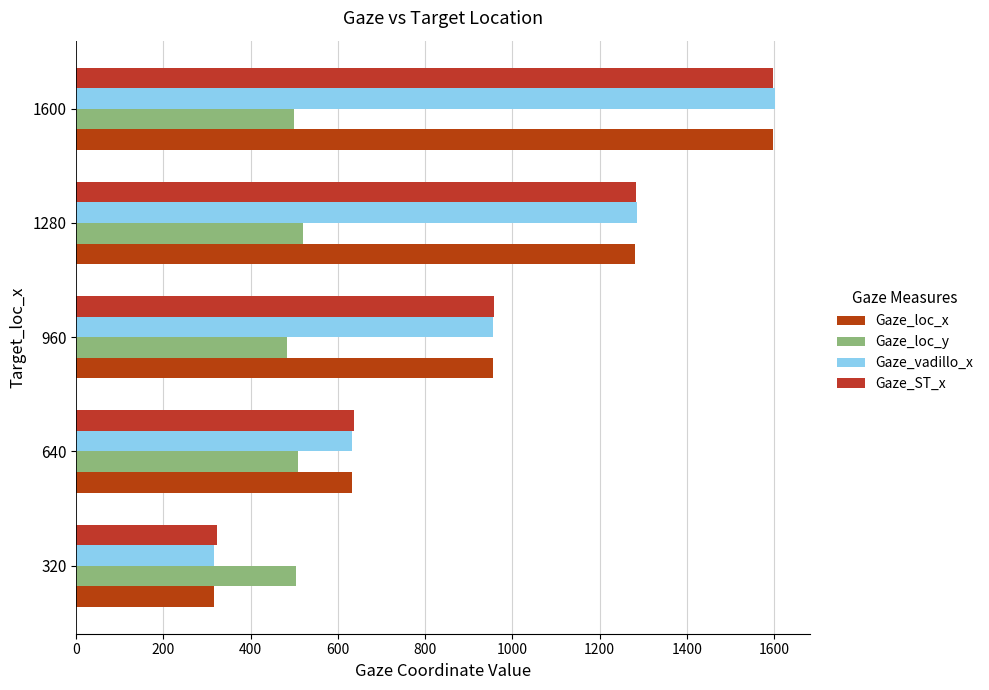

How many distinct data groups are displayed?

4